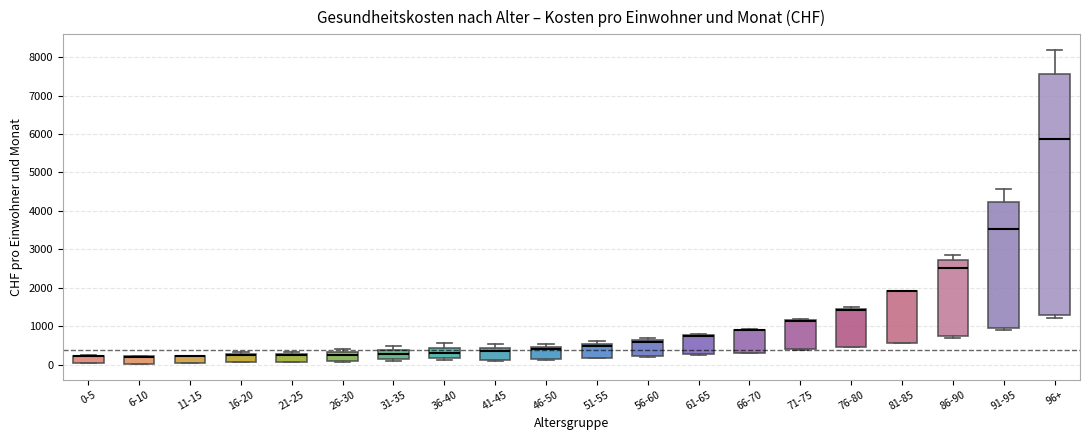

Reading left to right, read every box against the y-axis: the position of its median line, the range the box covers, and the ends of its whiskers. The values are not printed on the chart, so give them approximately, as read against the axis.

0-5: median 200 (drawn on the box's upper edge), box 0 to 200, whiskers 0 to 200
6-10: median 200 (drawn on the box's upper edge), box 0 to 200, whiskers 0 to 200
11-15: median 200 (drawn on the box's upper edge), box 0 to 200, whiskers 0 to 200
16-20: median 200, box 100 to 300, whiskers 100 to 300 (just above the box's upper edge)
21-25: median 200, box 100 to 300, whiskers 100 to 300 (just above the box's upper edge)
26-30: median 300 (just below the box's upper edge), box 100 to 300, whiskers 100 to 400
31-35: median 300, box 100 to 400, whiskers 100 (just below the box's lower edge) to 500
36-40: median 300, box 200 to 400, whiskers 100 to 600
41-45: median 300, box 100 to 400, whiskers 100 (just below the box's lower edge) to 500
46-50: median 400, box 100 to 500, whiskers 100 to 500 (just above the box's upper edge)
51-55: median 500 (just below the box's upper edge), box 200 to 500, whiskers 200 to 600
56-60: median 600 (just below the box's upper edge), box 200 to 600, whiskers 200 to 700
61-65: median 700 (drawn on the box's upper edge), box 300 to 800, whiskers 300 to 800
66-70: median 900 (drawn on the box's upper edge), box 300 to 900, whiskers 300 to 900
71-75: median 1100 (drawn on the box's upper edge), box 400 to 1200, whiskers 400 to 1200
76-80: median 1400 (drawn on the box's upper edge), box 500 to 1500, whiskers 500 to 1500 (just above the box's upper edge)
81-85: median 1900 (drawn on the box's upper edge), box 600 to 1900, whiskers 600 to 1900
86-90: median 2500, box 800 to 2700, whiskers 700 to 2900
91-95: median 3500, box 1000 to 4200, whiskers 900 to 4600
96+: median 5900, box 1300 to 7600, whiskers 1200 to 8200